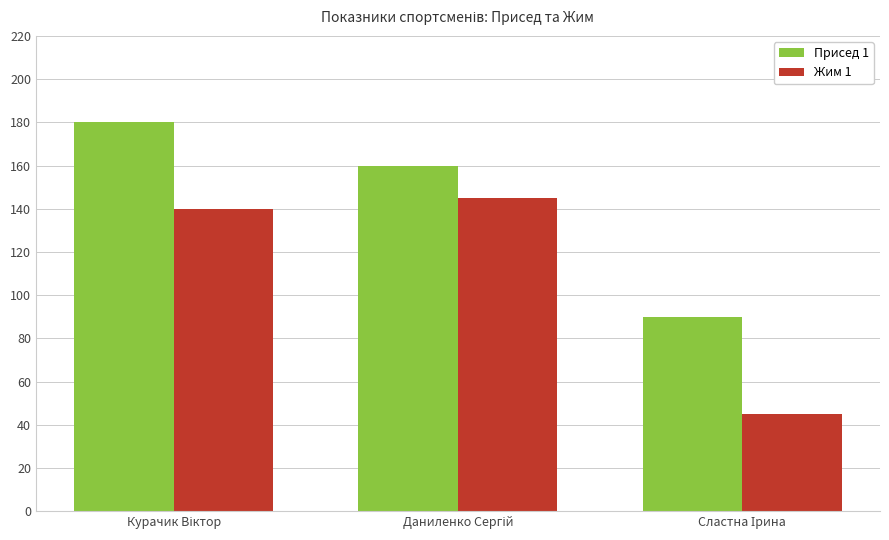

Rank the series by their maximum value, from lowest to highest.

Жим 1, Присед 1